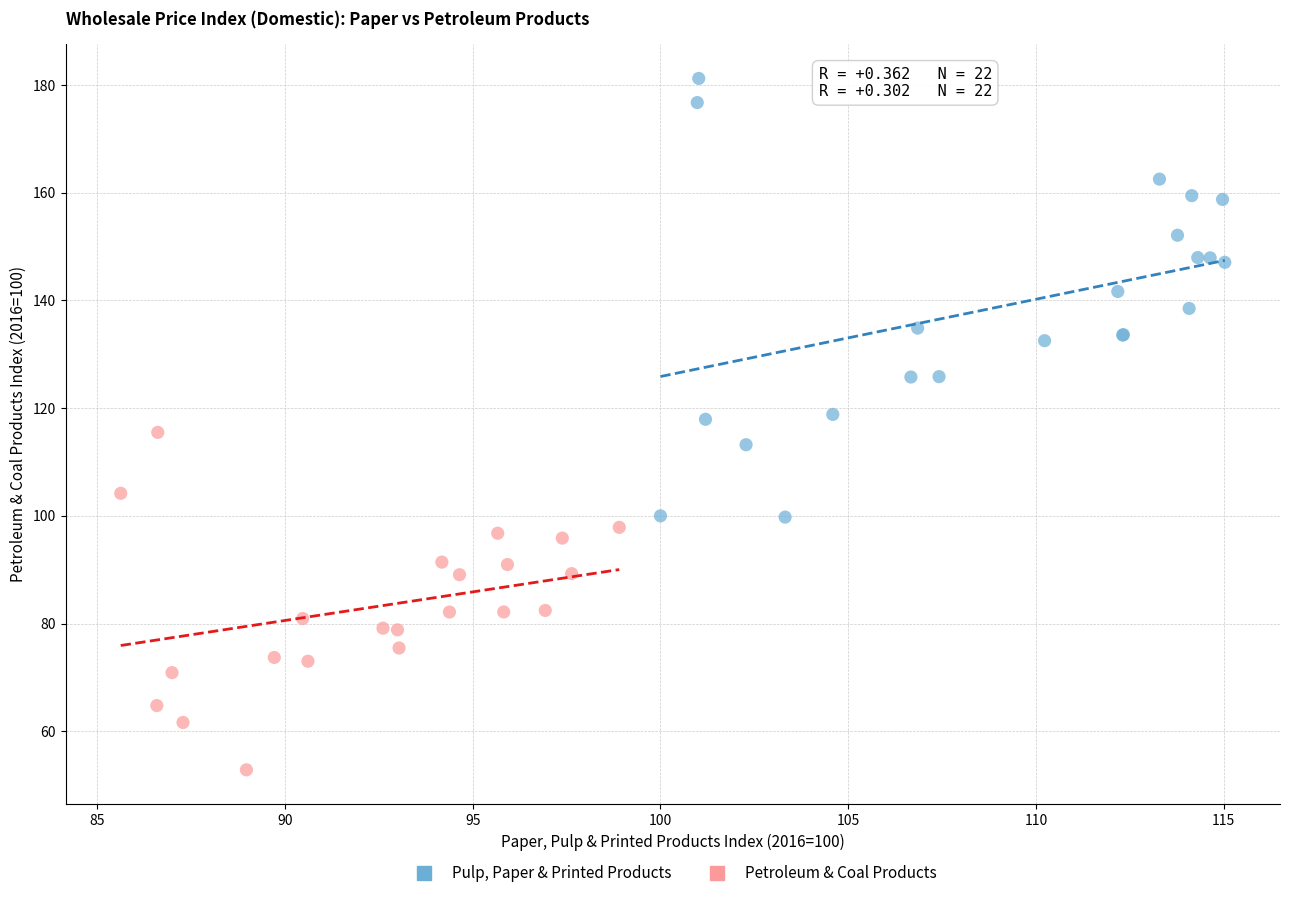

Which series contains the lowest Y value?

Petroleum & Coal Products